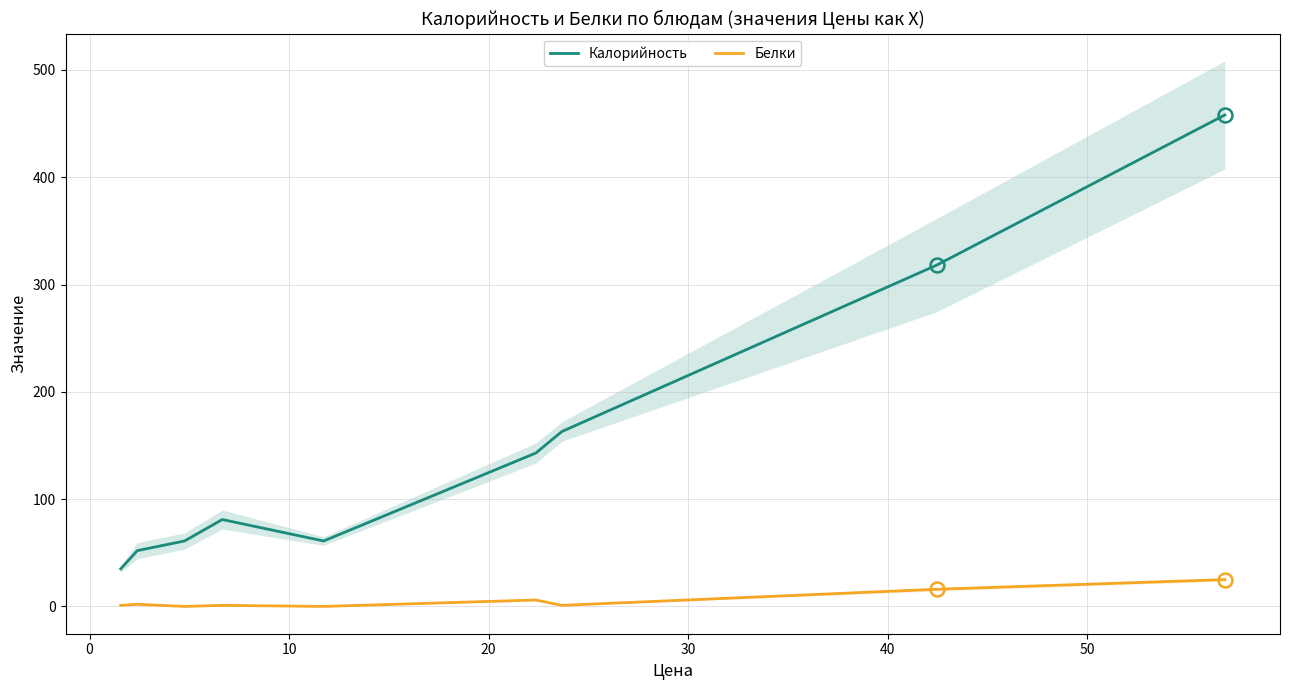

What is the maximum value for Белки?

25